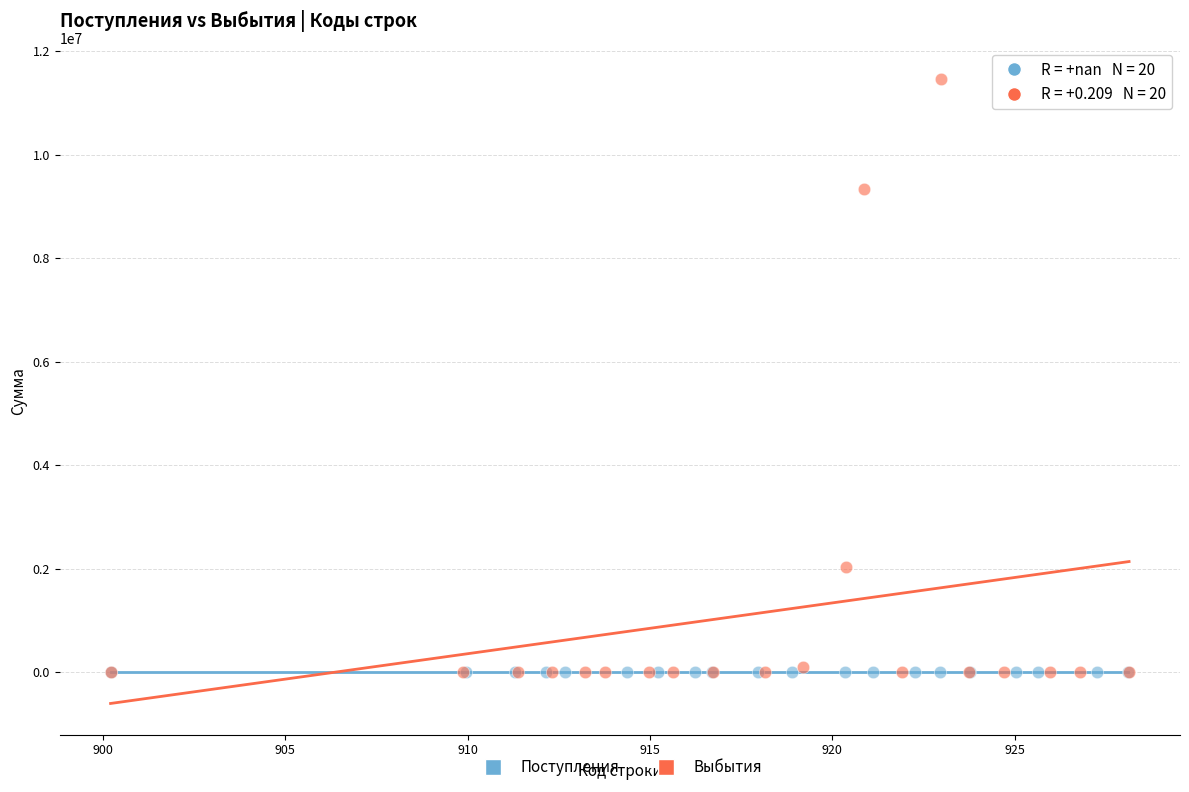

Which series reaches the maximum Y coordinate?

Выбытия